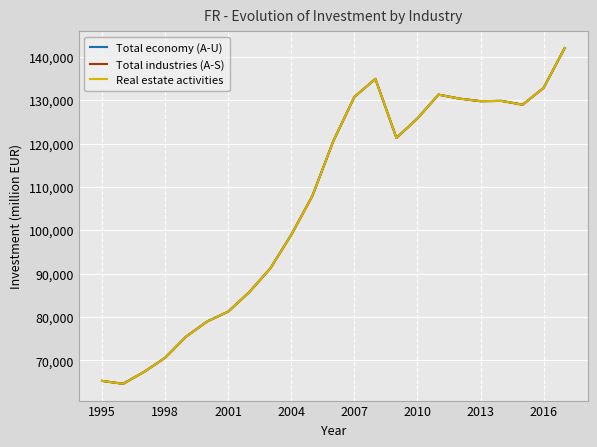

True or false: Real estate activities and Total economy (A-U) cross at least once.

False